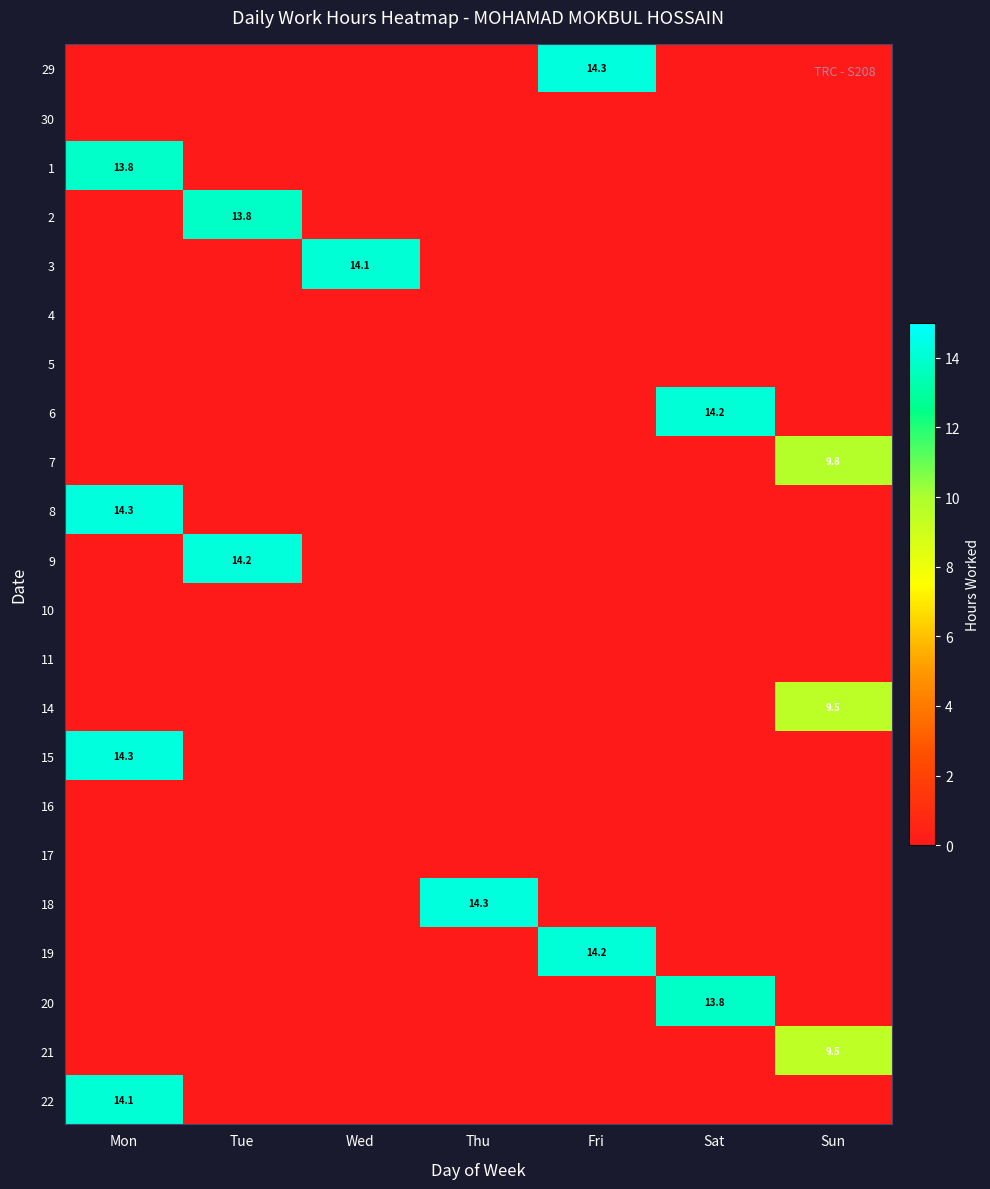

The value of 3 at Wed is 14.1. True or false?

True